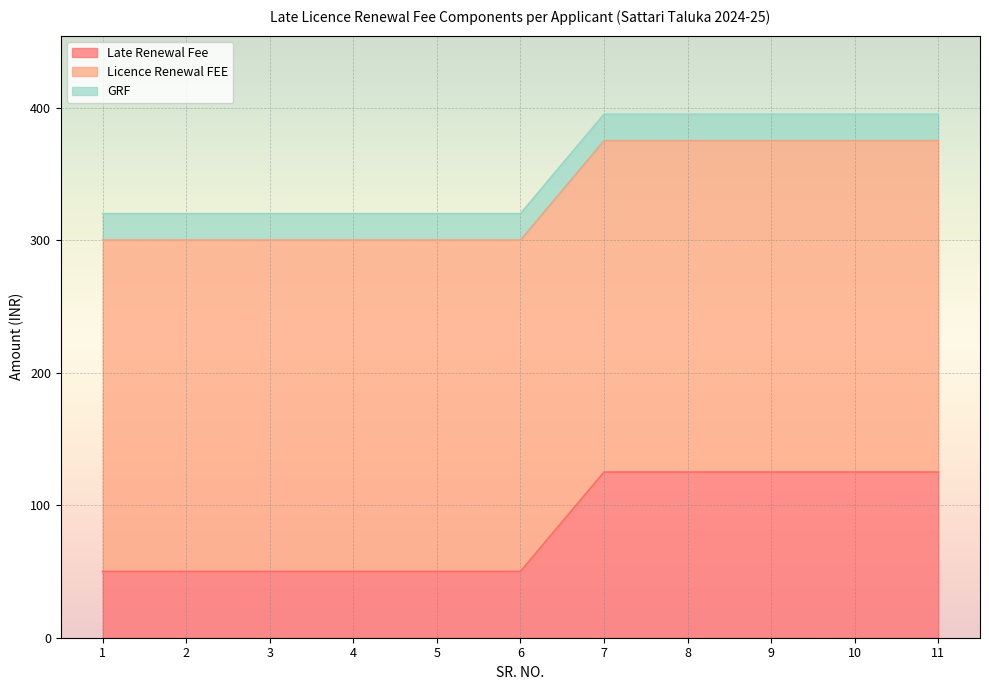

How many lines are shown in the chart?

3